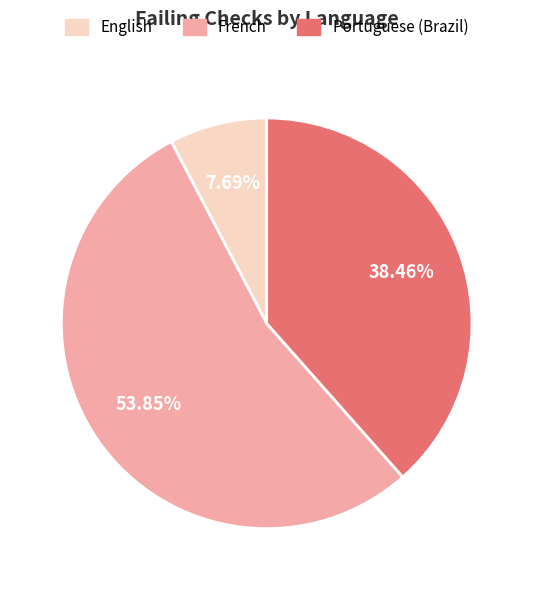

The Portuguese (Brazil) slice represents 38% of the pie. True or false?

True